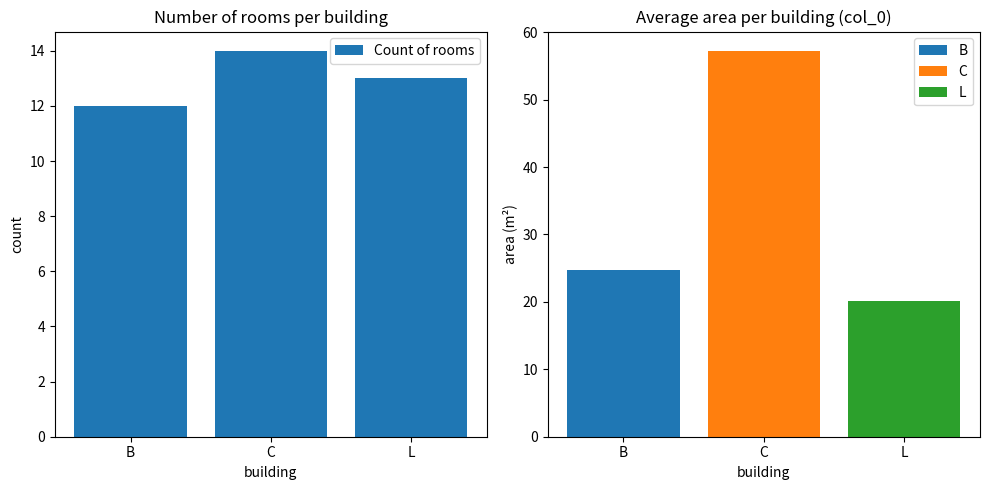

What is the label of the 1st bar from the left?

B